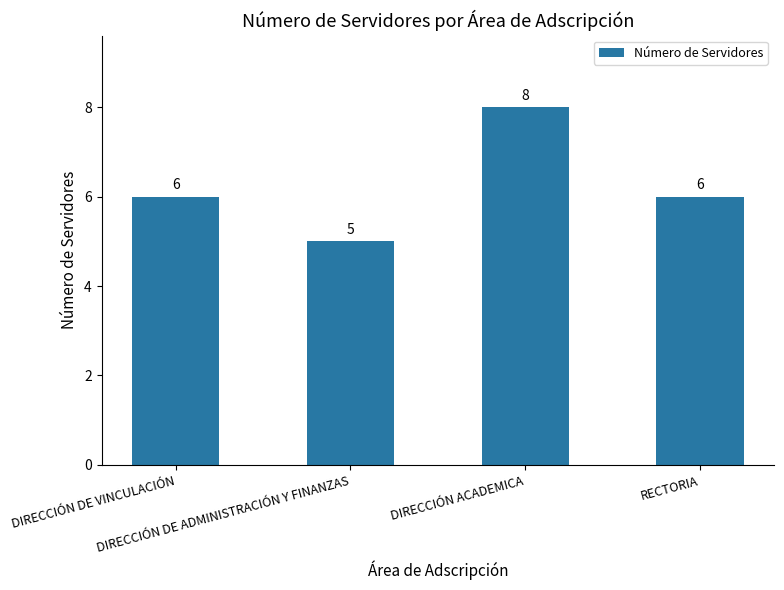

What is the sum of all values?

25